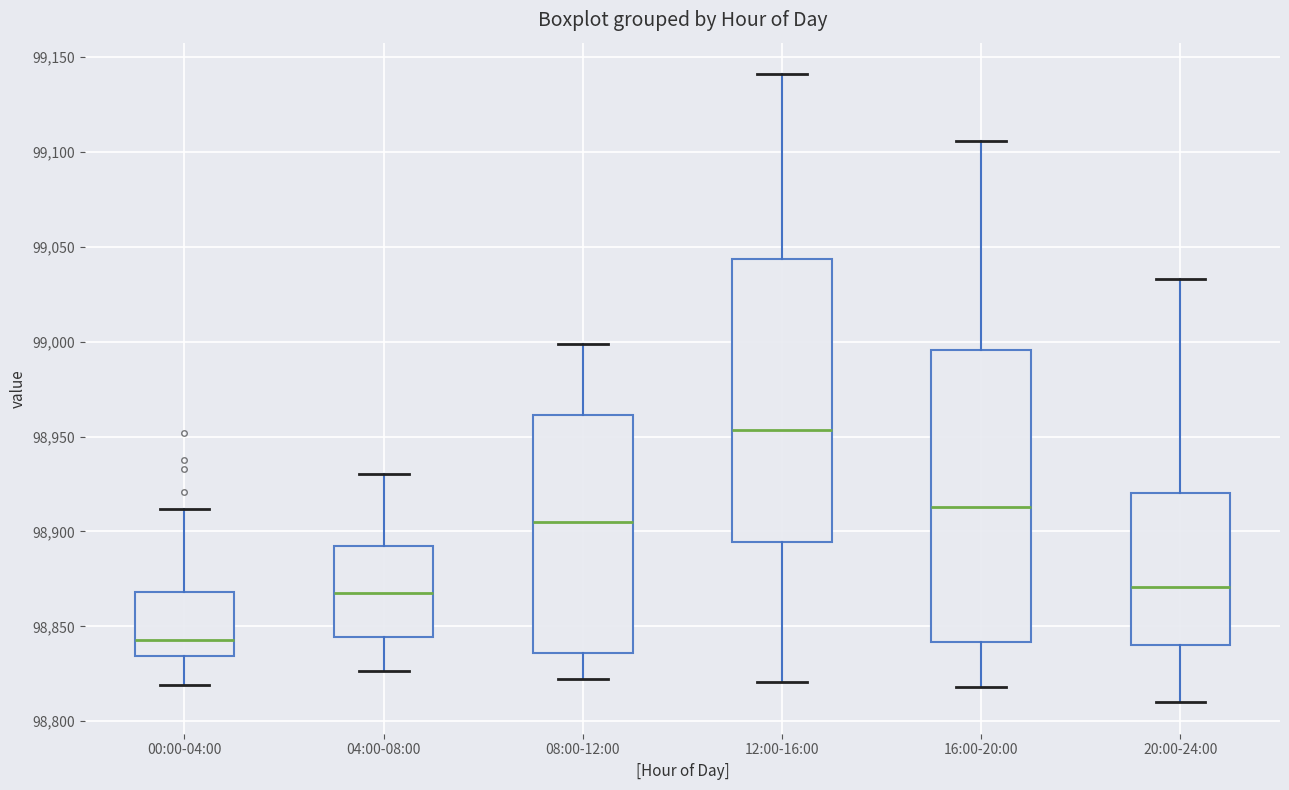

Which box's median line is the lowest?

00:00-04:00